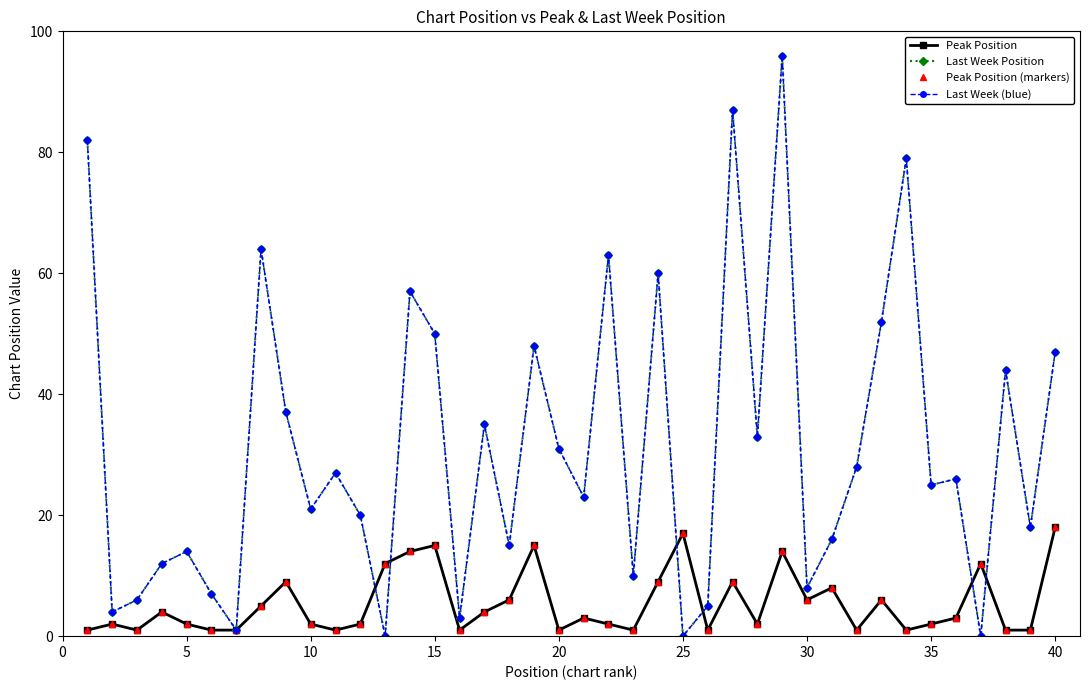

What is the average value of the Last Week (blue) series?

31